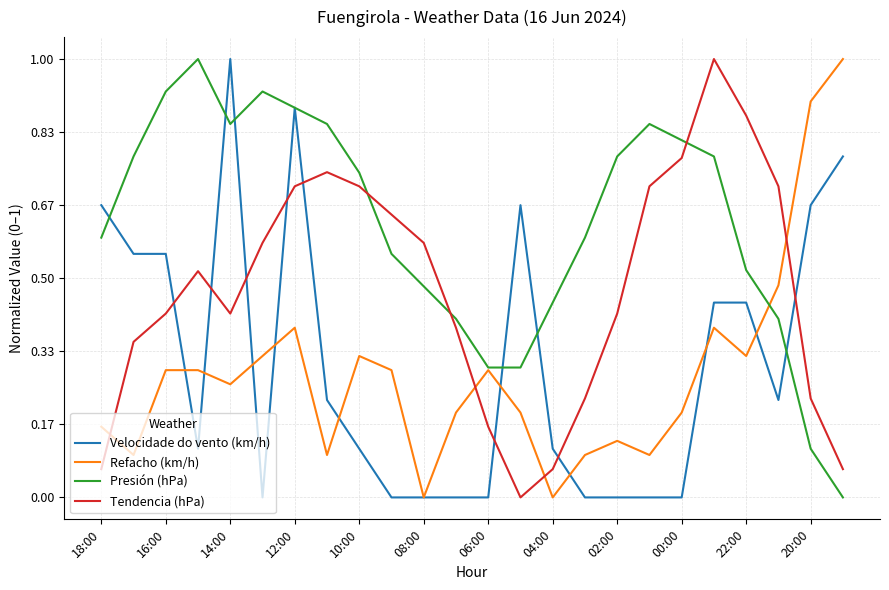

What is the sum of all Refacho (km/h) values?

6.8